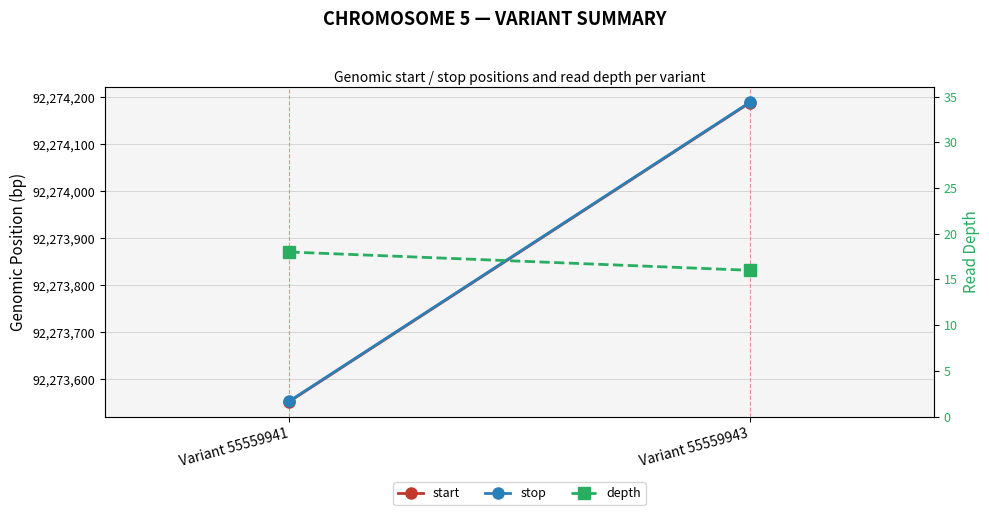

True or false: start has a value of 32149997 at Variant 55559943.

False